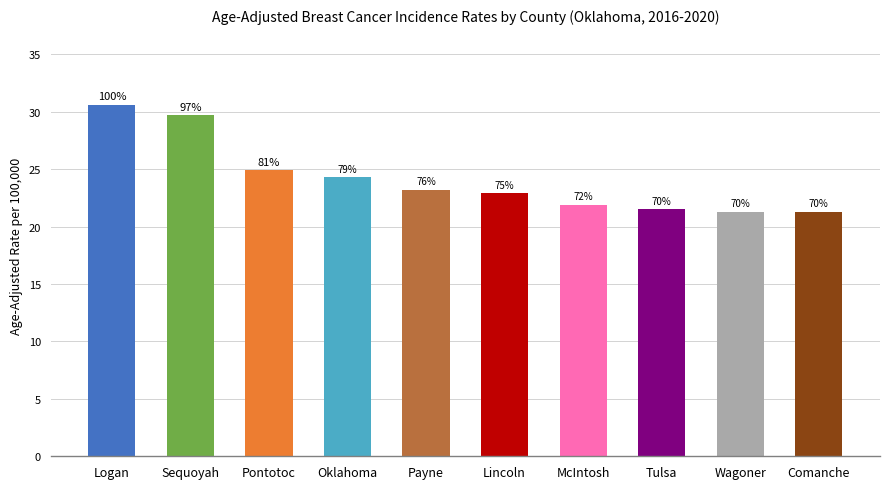

Reading right to left, what are all the values shown in this chart?

21.3	21.3	21.5	21.9	22.9	23.2	24.3	24.9	29.7	30.6